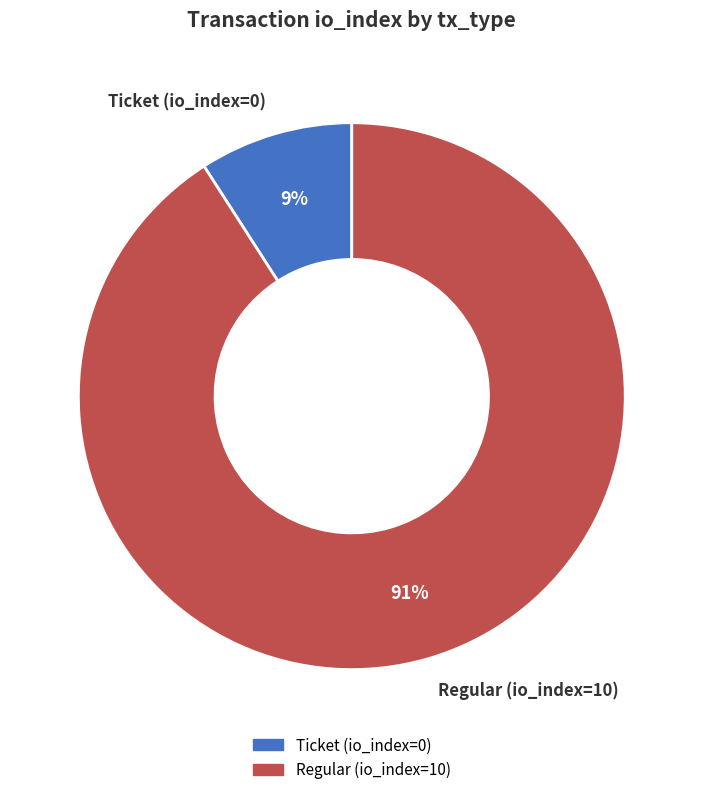

Count the number of slices in the pie.

2